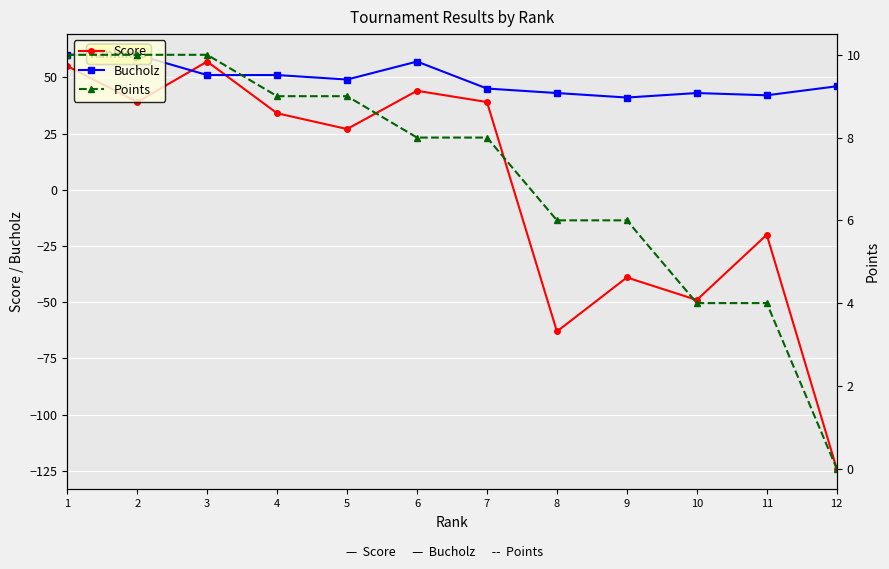

How many values in the Score series are below 34?

6